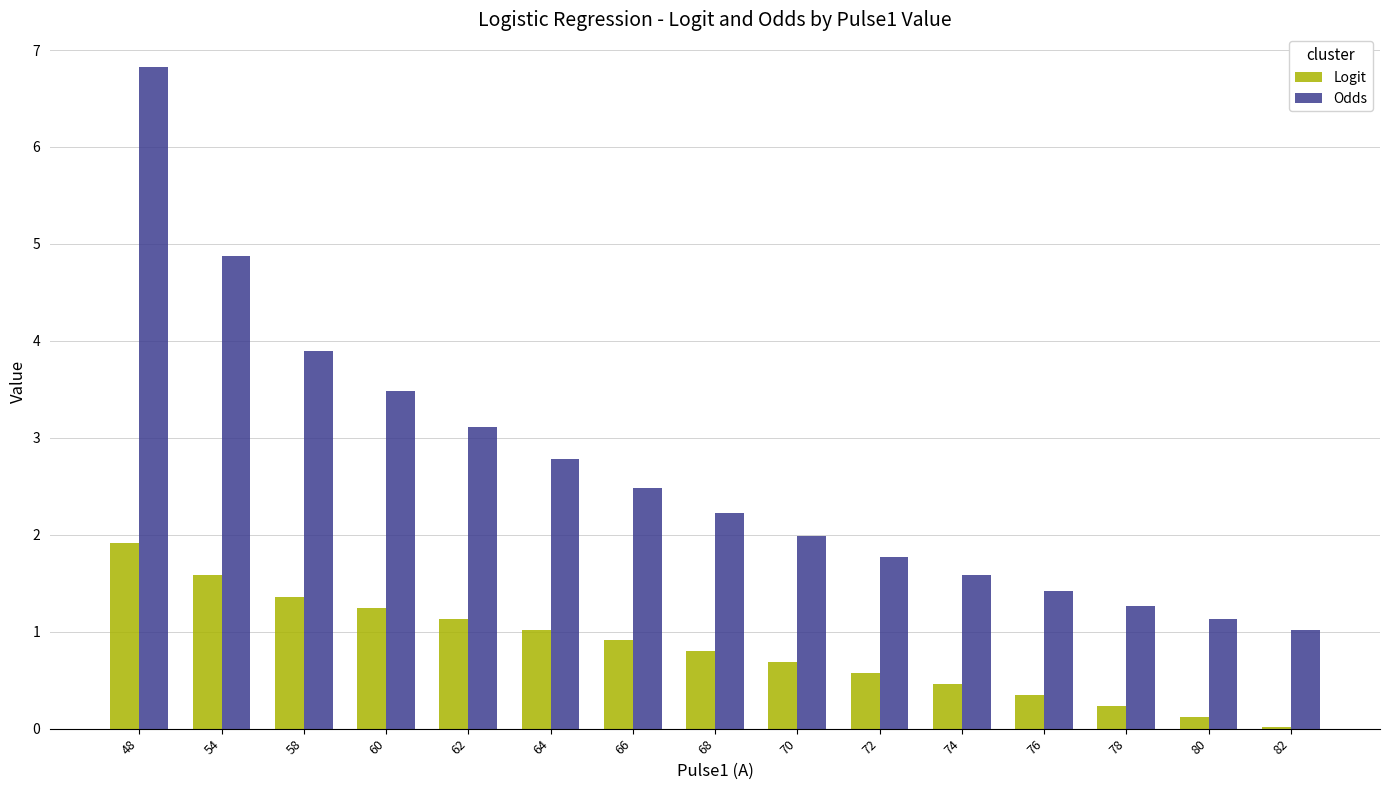

Which category has the highest value across all series?

48